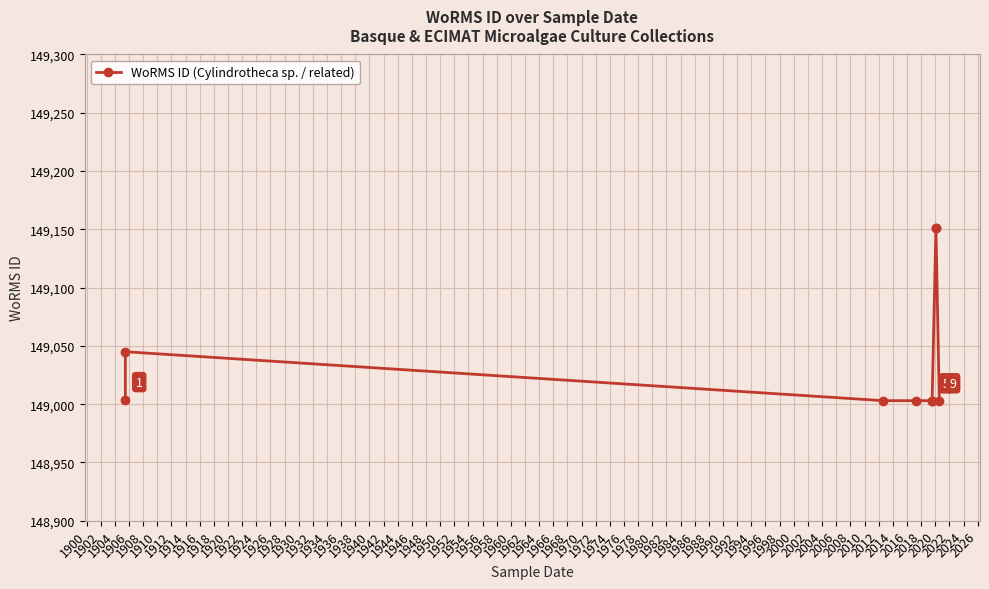

The chart shows a value of 63485 at 1904. True or false?

False